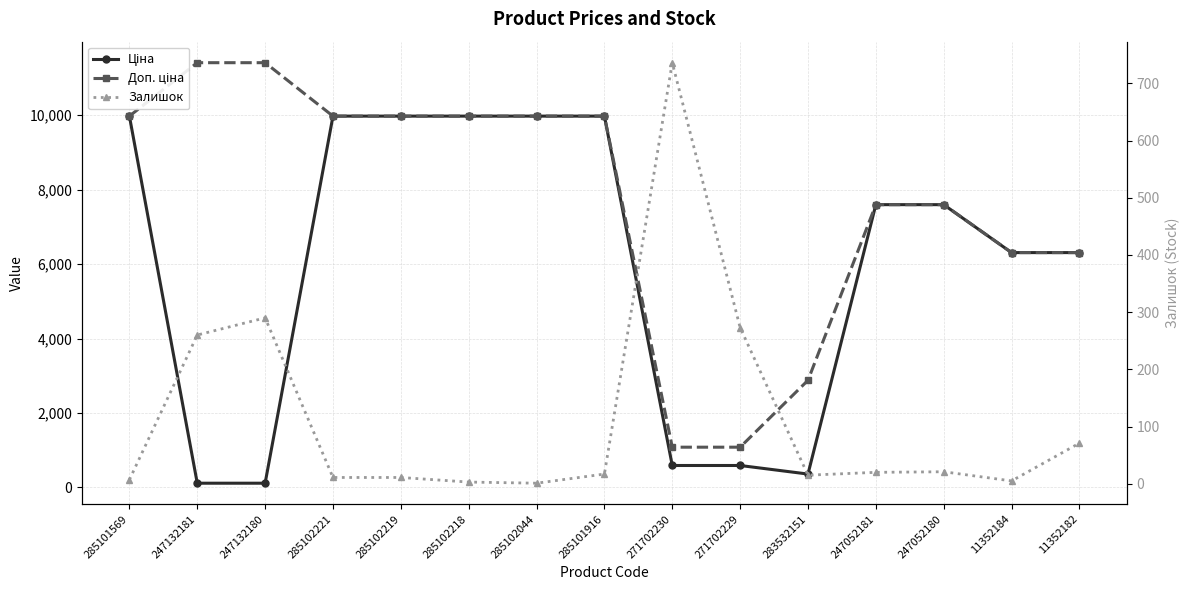

What is the approximate value of Ціна at 285102044?

9975.0